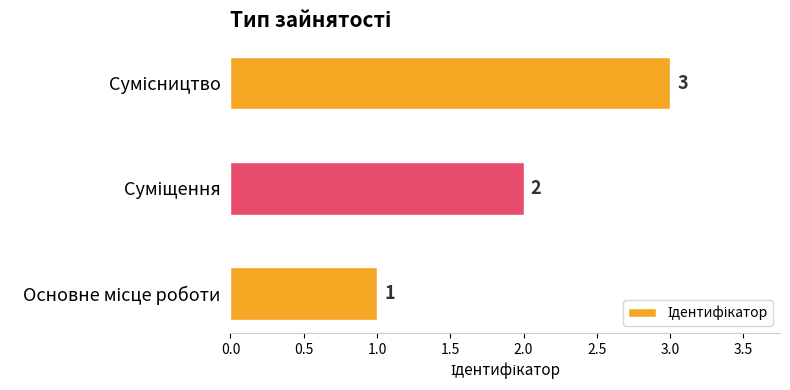

What is the sum of all values?

6